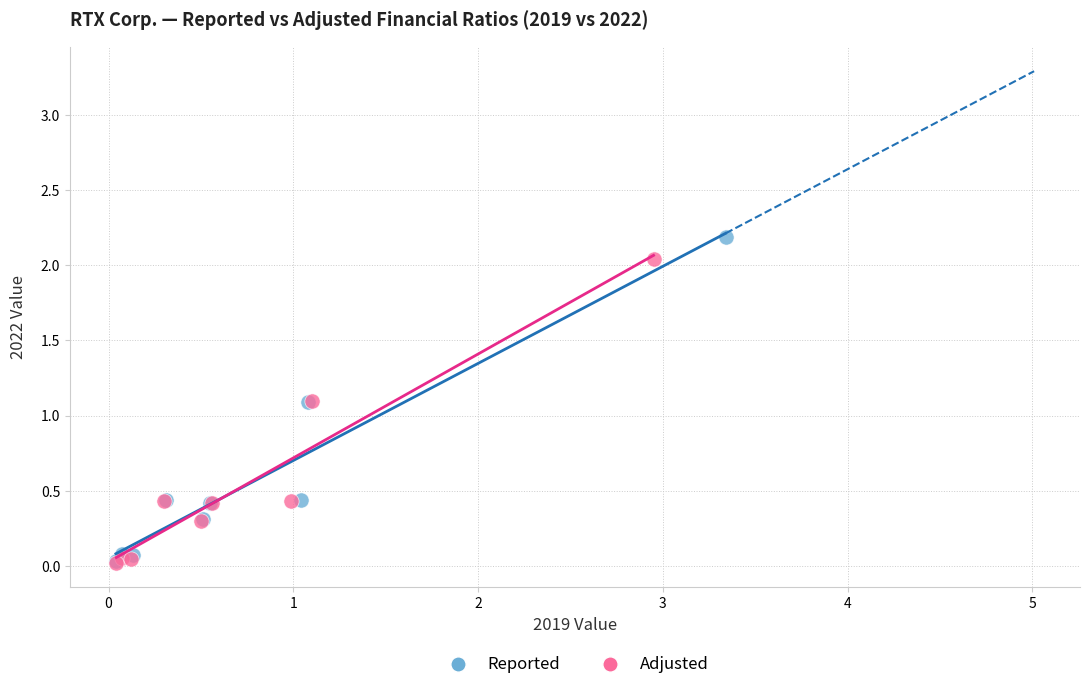

Which series has the largest Y range (max minus min)?

Reported